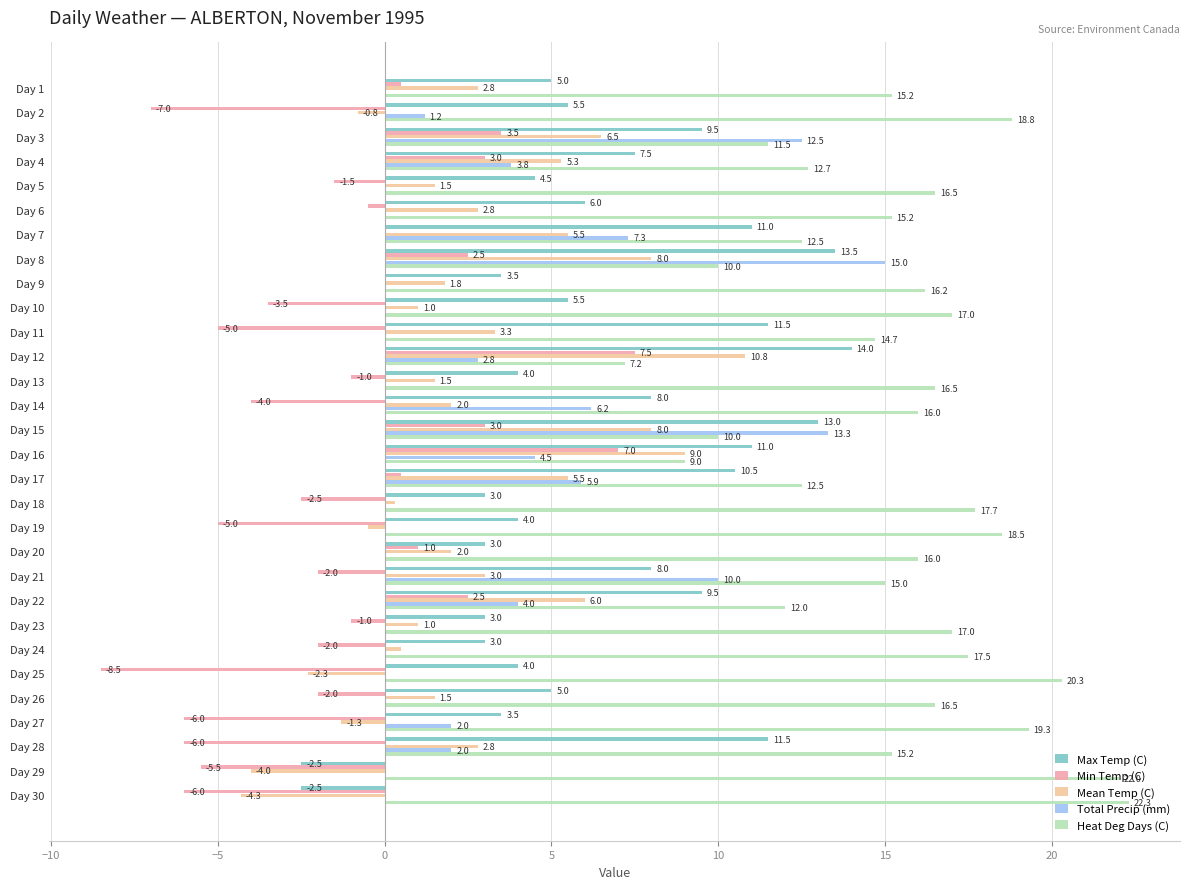

Which category has the highest value in the Total Precip (mm) series?

Day 8